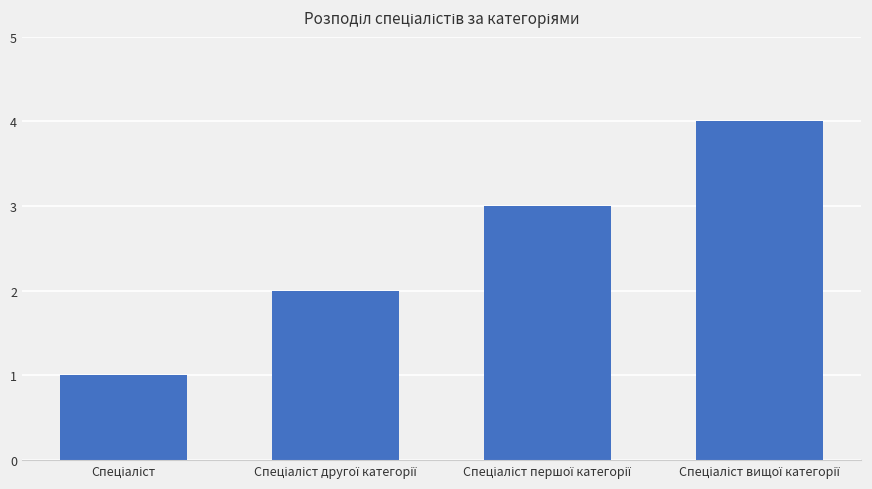

What is the difference between the maximum and minimum values?

3